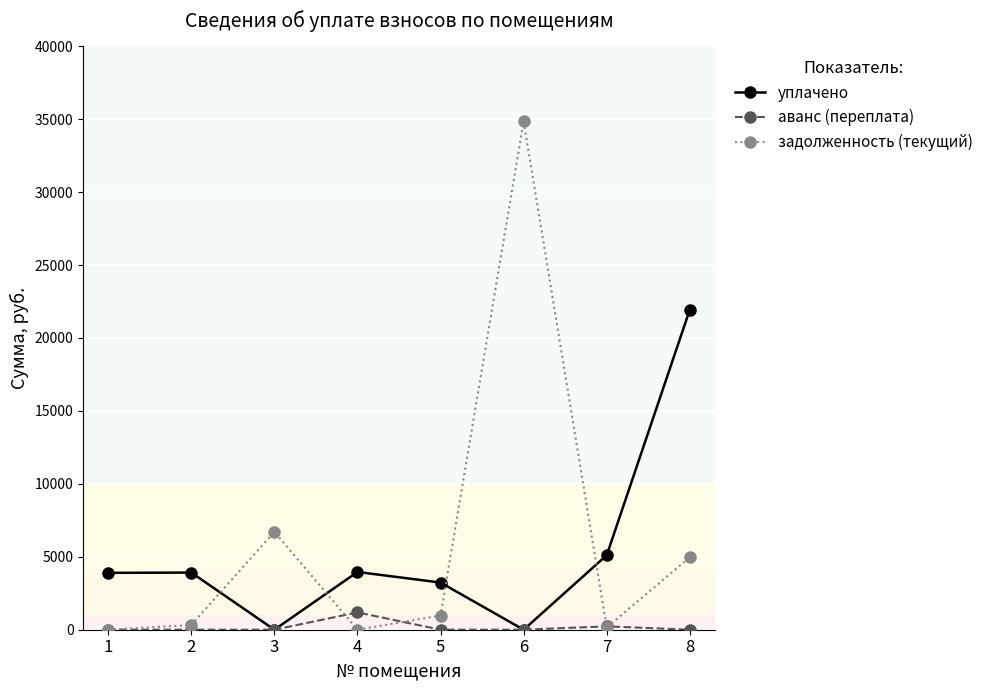

At which category is the sum across all series the highest?

6